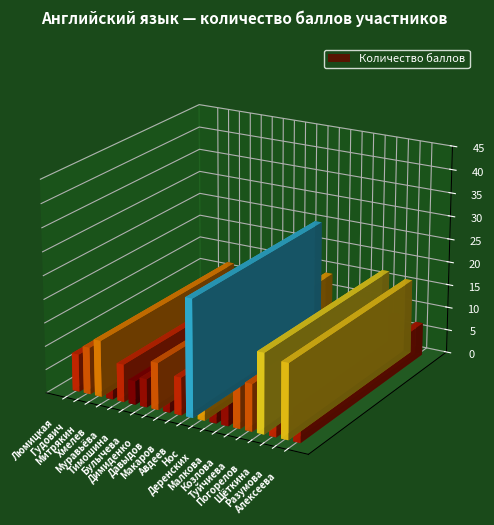

What is the sum of all values?

198